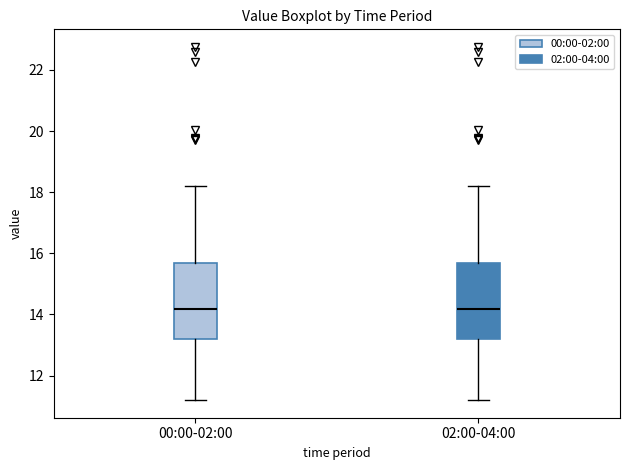

Reading left to right, read every box against the y-axis: the position of its median line, the range the box covers, and the ends of its whiskers. The values are not printed on the chart, so give them approximately, as read against the axis.

00:00-02:00: median 14.2, box 13.2 to 15.6, whiskers 11.2 to 18.2
02:00-04:00: median 14.2, box 13.2 to 15.6, whiskers 11.2 to 18.2